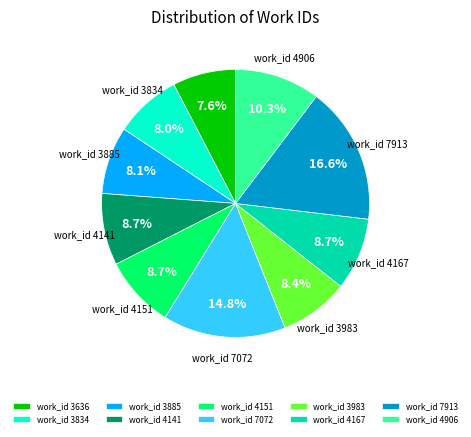

What is the ratio of the value at work_id 3885 to the value at work_id 3636?

1.1